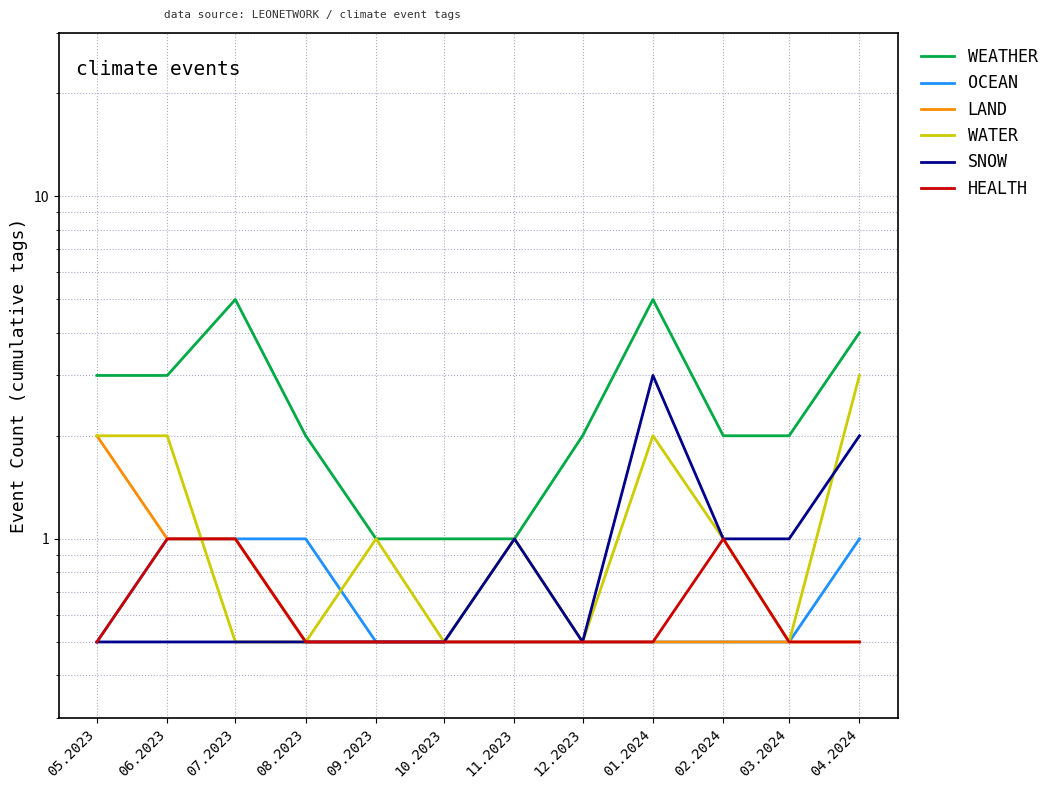

How many distinct data groups are displayed?

6